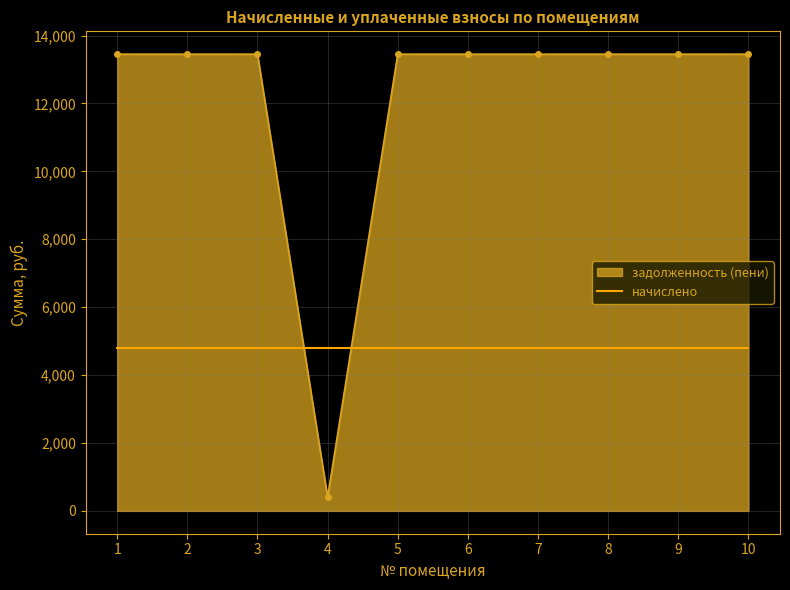

What is the approximate value of начислено at 2?

4800.0